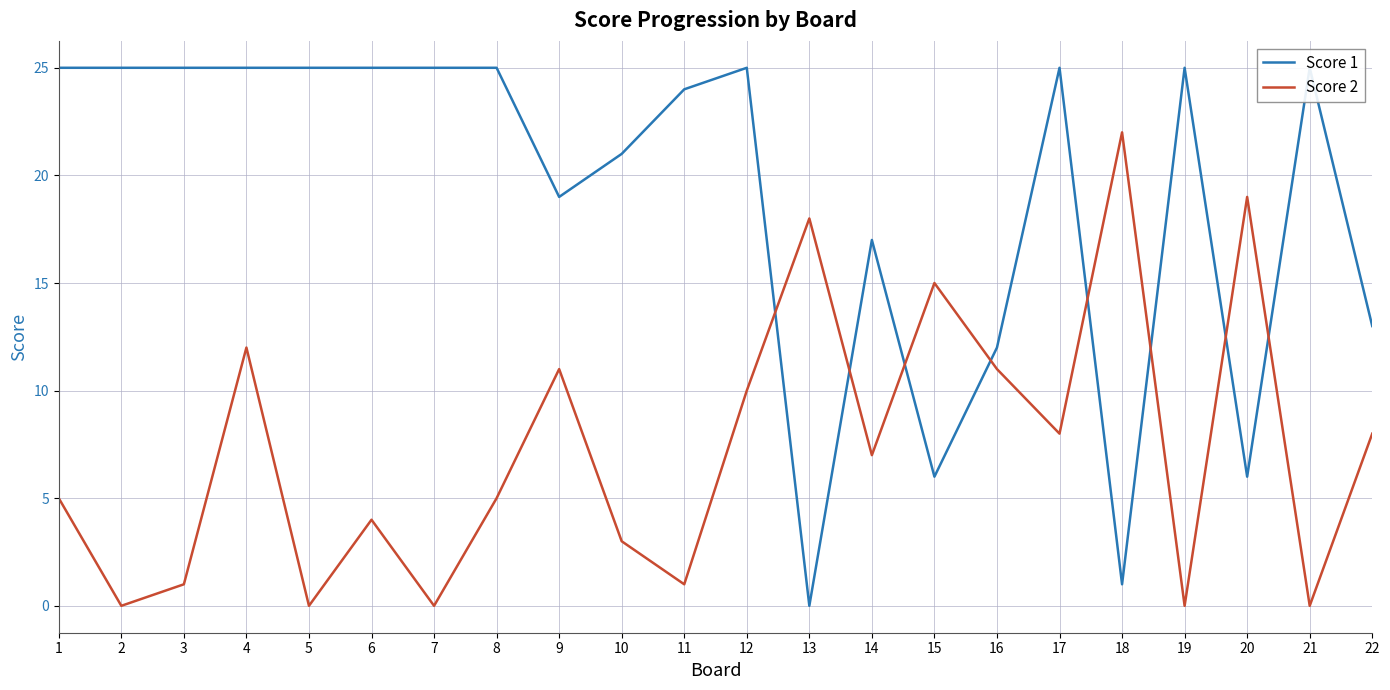

Reading left to right, what are all the values shown in this chart?

Score 1: 25	25	25	25	25	25	25	25	19	21	24	25	0	17	6	12	25	1	25	6	25	13
Score 2: 5	0	1	12	0	4	0	5	11	3	1	10	18	7	15	11	8	22	0	19	0	8